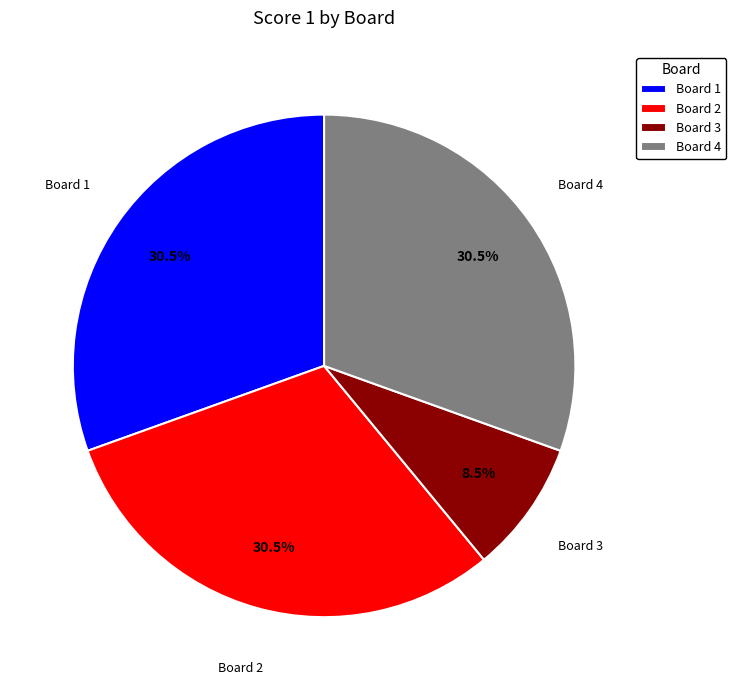

What is the ratio of the value at Board 1 to the value at Board 2?

1.0